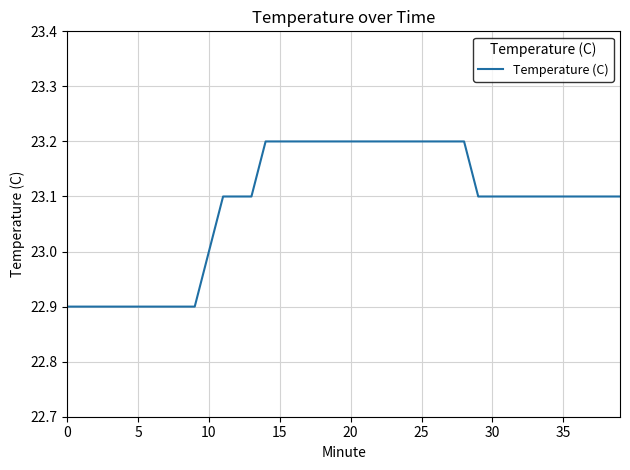

Reading left to right, list all the values displayed in this chart.

22.9	22.9	22.9	22.9	22.9	22.9	22.9	22.9	22.9	22.9	23.0	23.1	23.1	23.1	23.2	23.2	23.2	23.2	23.2	23.2	23.2	23.2	23.2	23.2	23.2	23.2	23.2	23.2	23.2	23.1	23.1	23.1	23.1	23.1	23.1	23.1	23.1	23.1	23.1	23.1